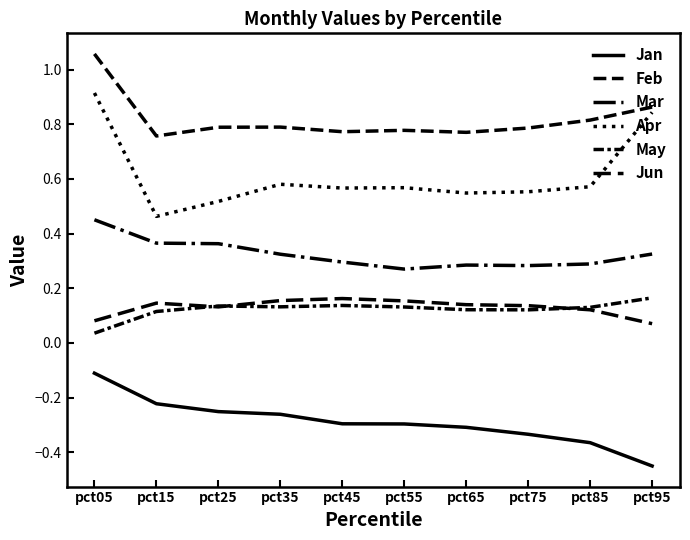

Which series has the widest spread of values?

Apr